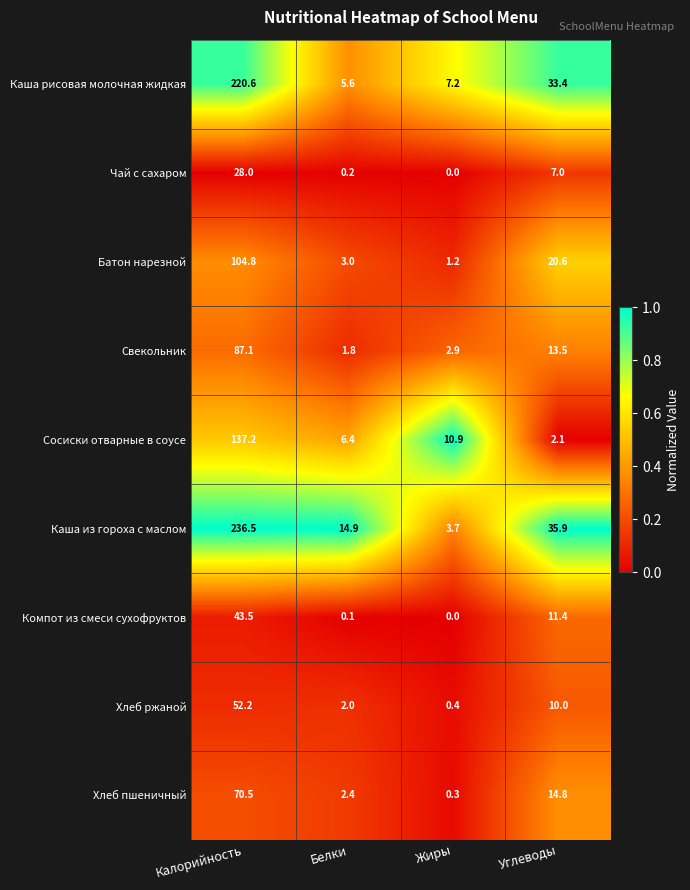

What is the minimum value for Каша рисовая молочная жидкая?

5.6